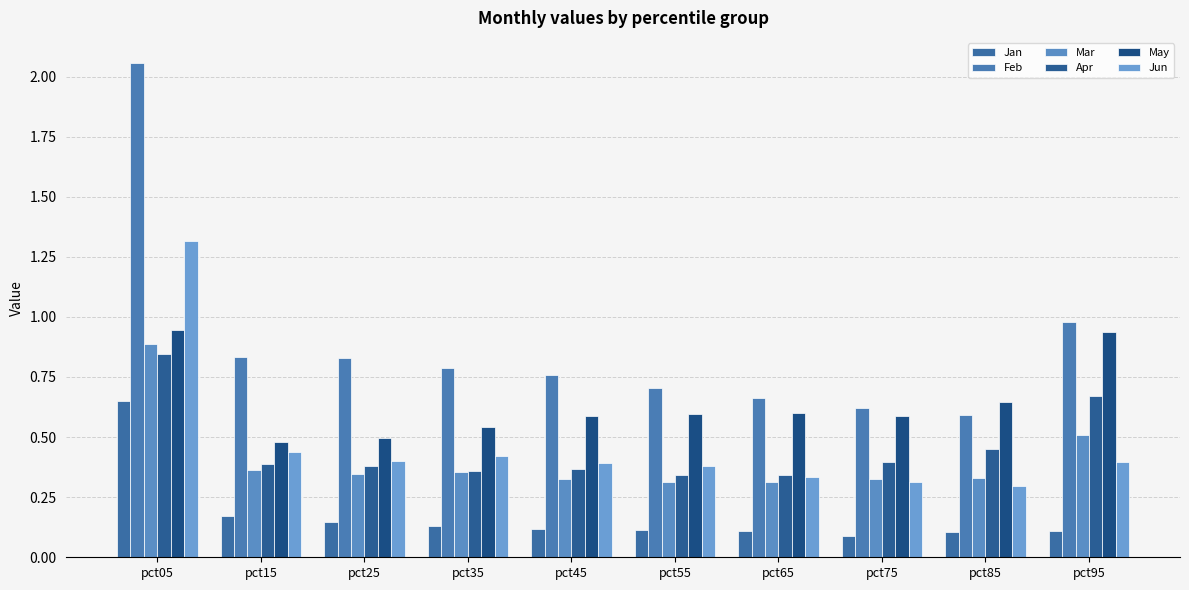

How many distinct data groups are displayed?

6